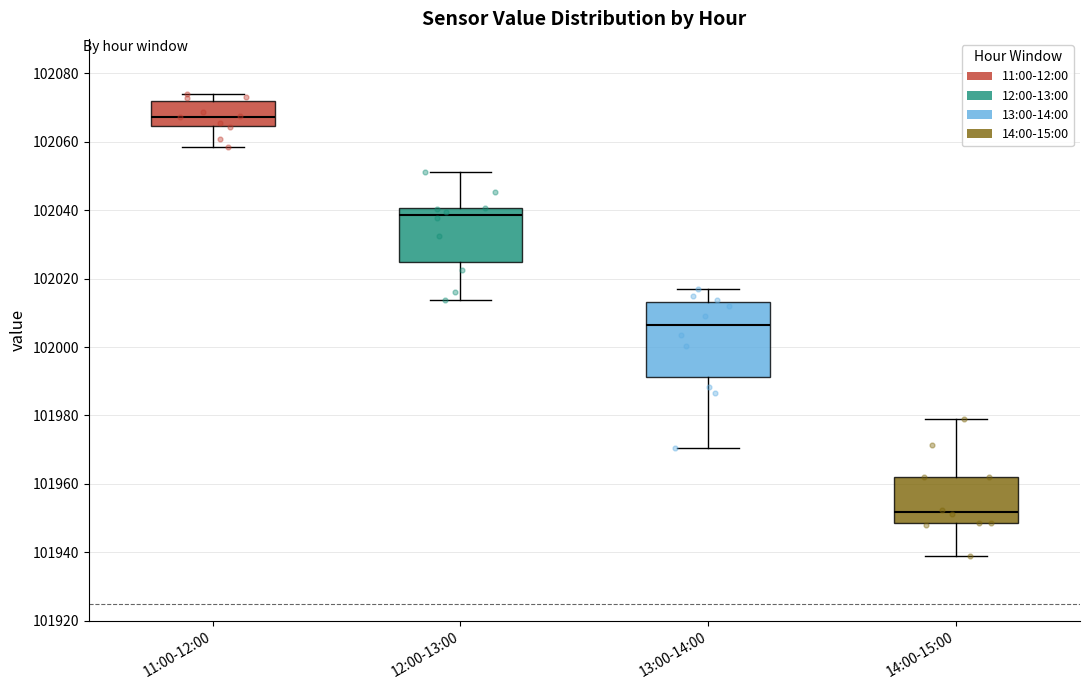

Where is the lower edge of the box for 14:00-15:00 on the y-axis? The values are not printed on the chart, so give them approximately, as read against the axis.

101948